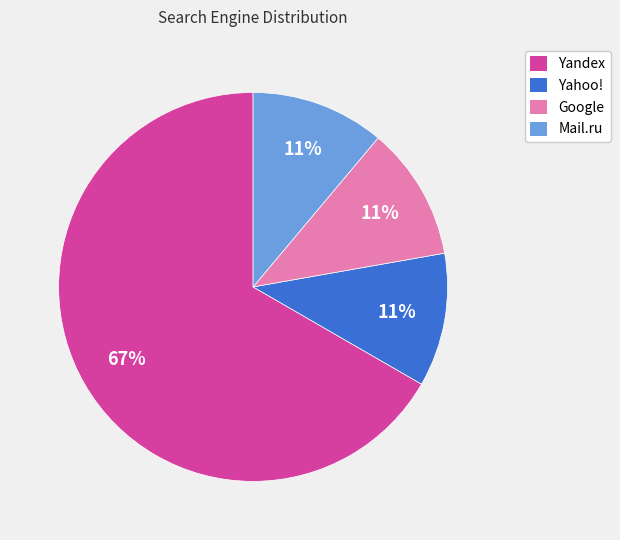

Which slice represents more than half of the pie?

Yandex